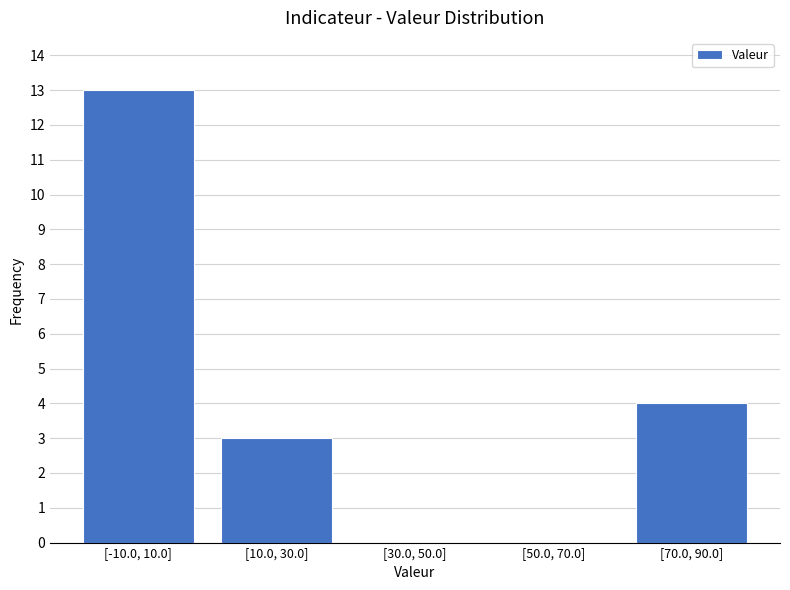

Reading left to right, extract all data points from this chart.

[-10.0, 10.0]=13	[10.0, 30.0]=3	[30.0, 50.0]=0	[50.0, 70.0]=0	[70.0, 90.0]=4